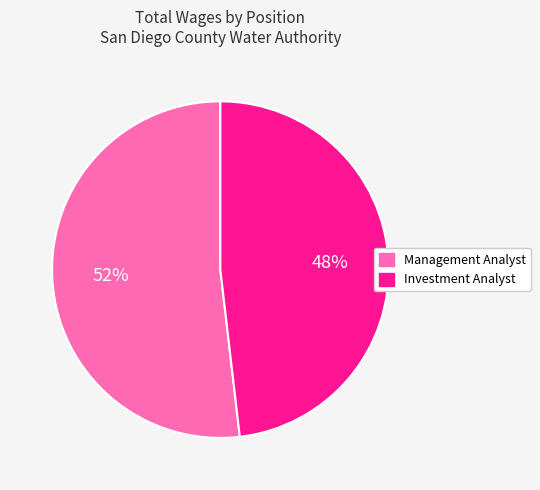

To the nearest percent, what is the difference between the largest and smallest slice percentages?

4%